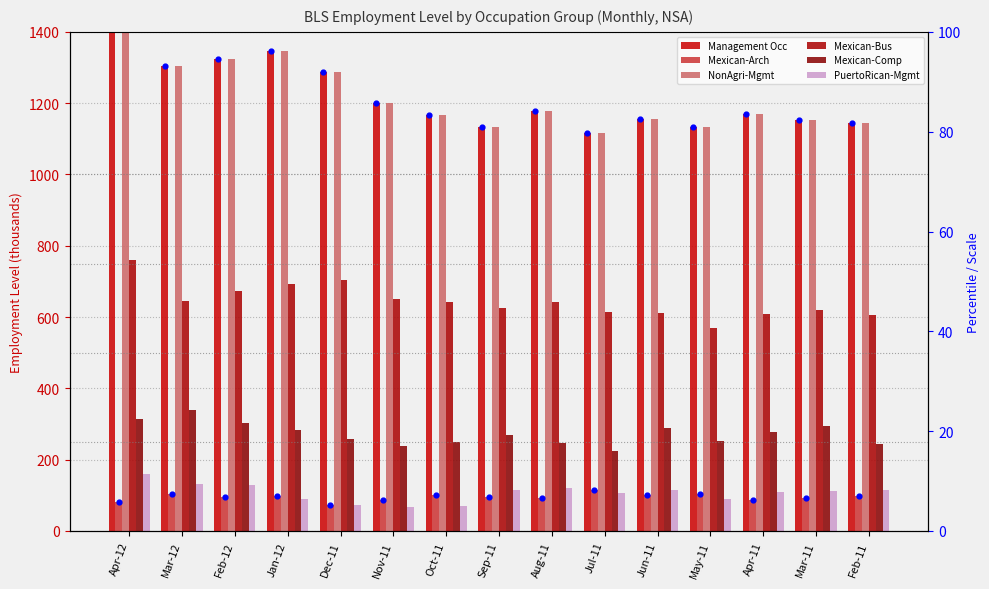

Which series contains the highest Y value?

NonAgri-Mgmt